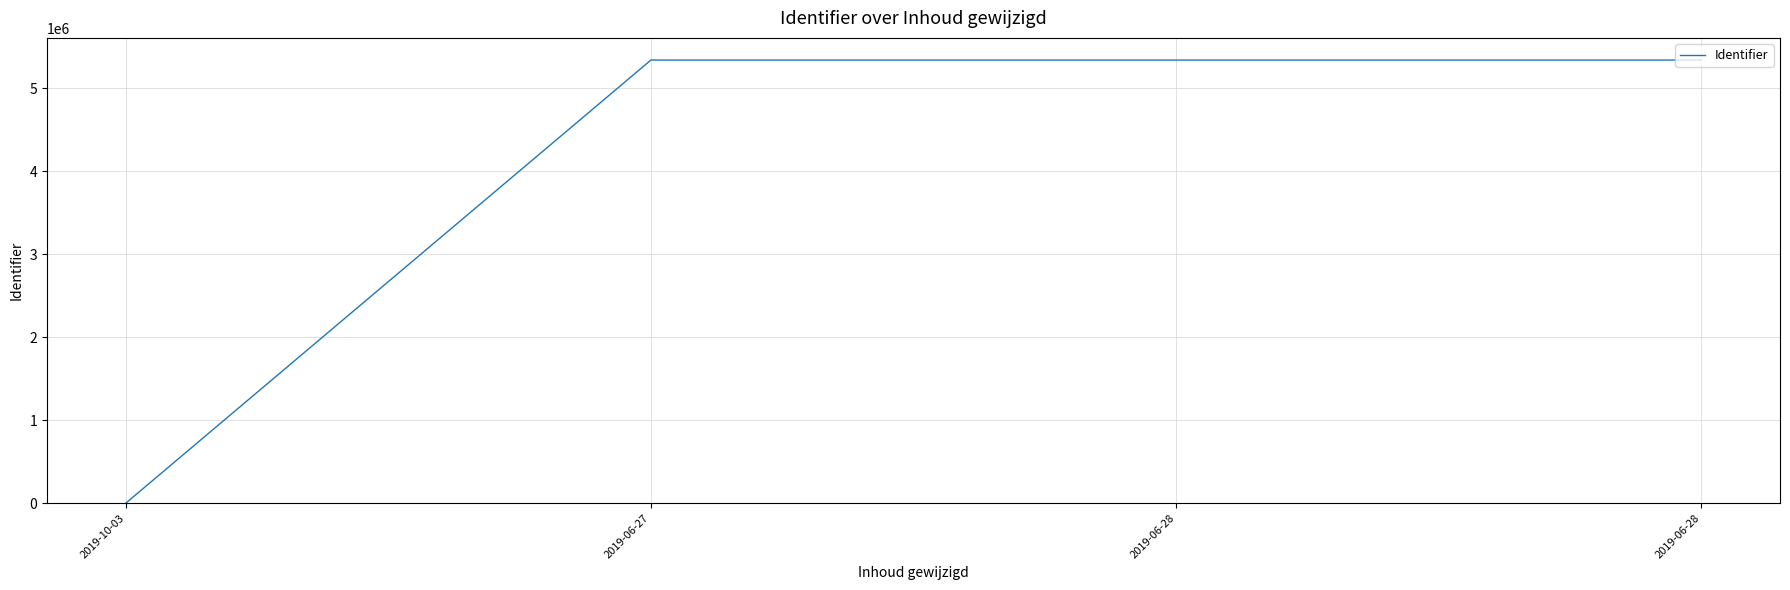

What is the difference between the maximum and minimum values?

5337066